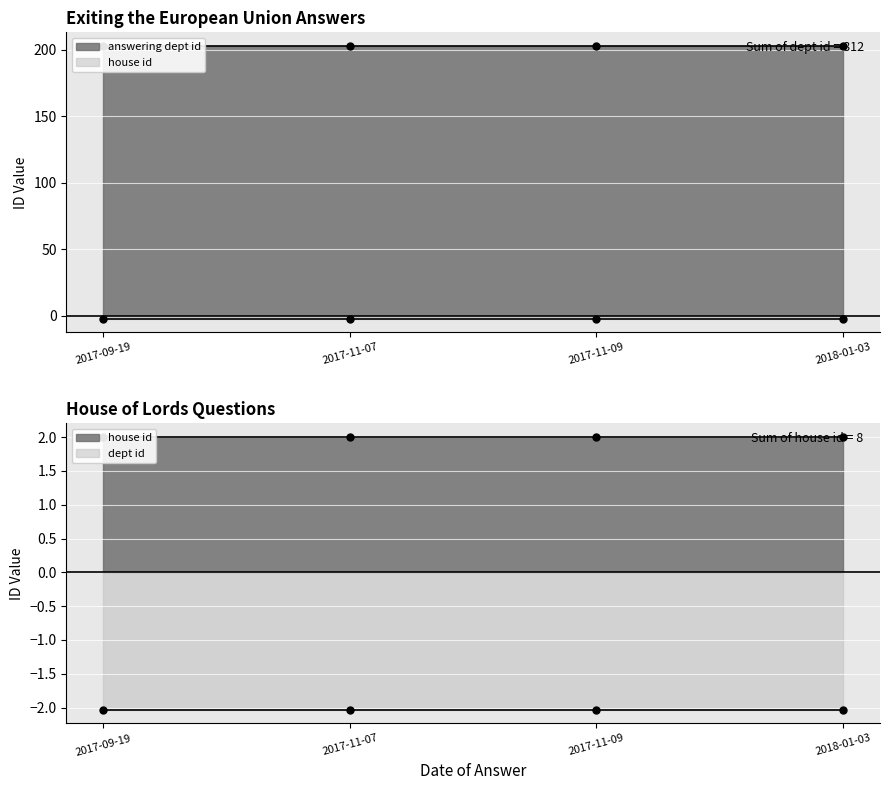

True or false: house id and answering dept id intersect in this chart.

False